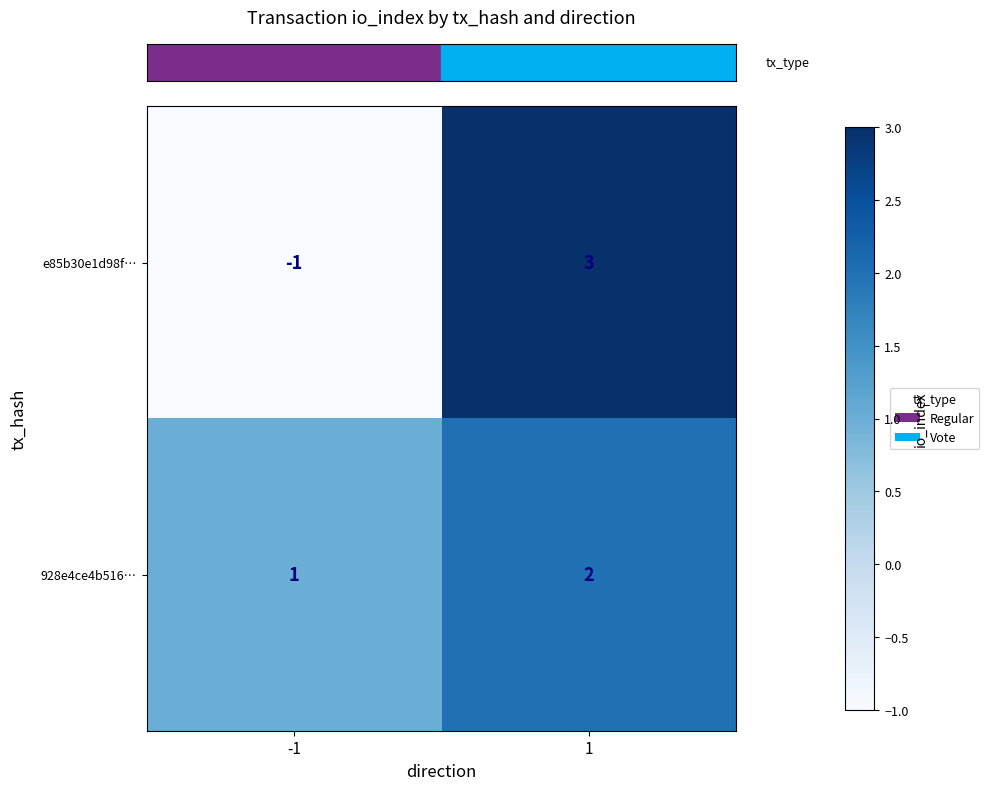

What is the maximum value shown in the chart?

3